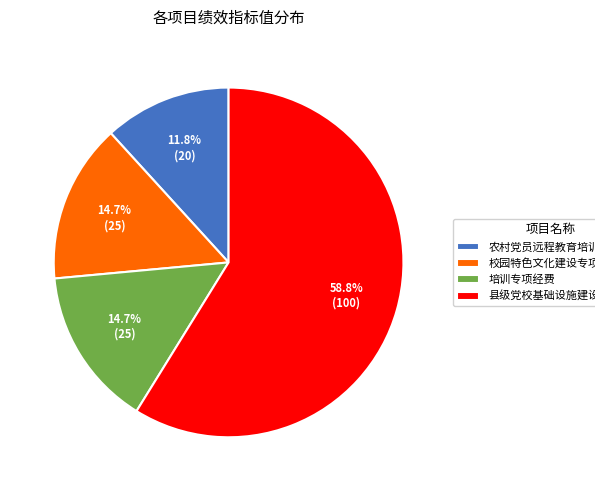

Between 培训专项经费 and 农村党员远程教育培训专项经费, which is larger?

培训专项经费